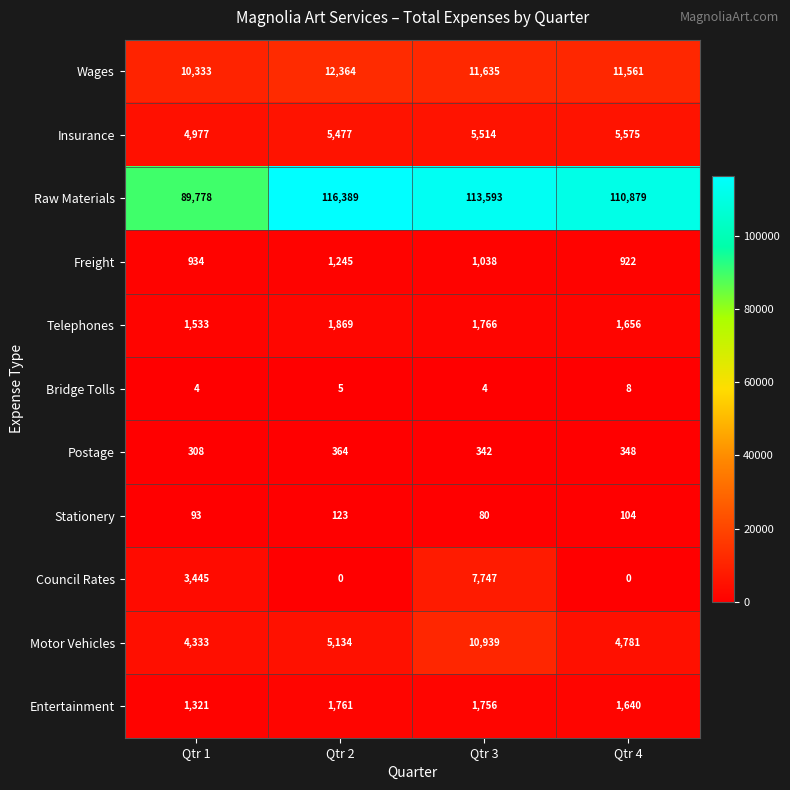

What is the difference between the maximum and minimum values in the Stationery series?

43